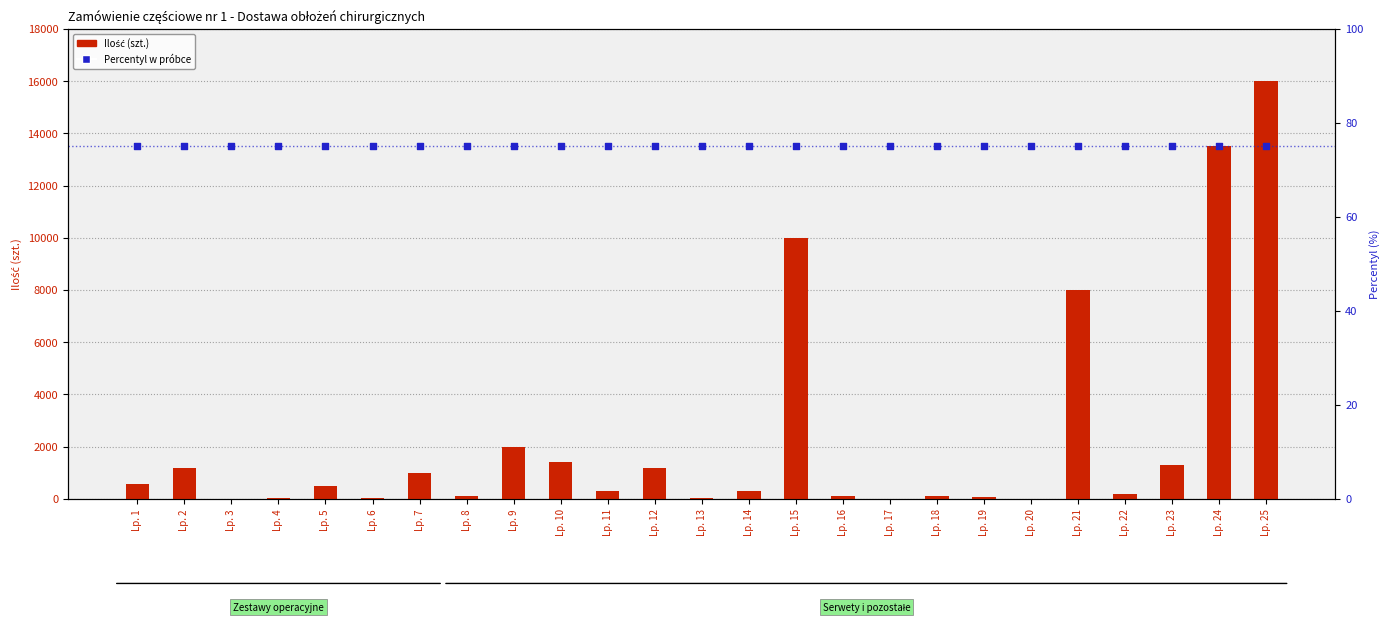

Which series has the largest total across all categories?

Ilość (szt.)